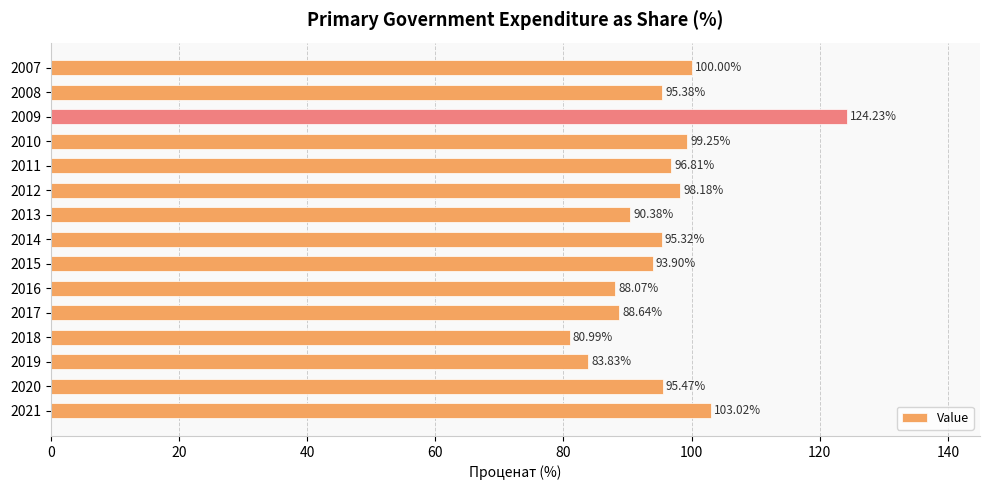

Rank the categories by value from lowest to highest.

2018, 2019, 2016, 2017, 2013, 2015, 2014, 2008, 2020, 2011, 2012, 2010, 2007, 2021, 2009